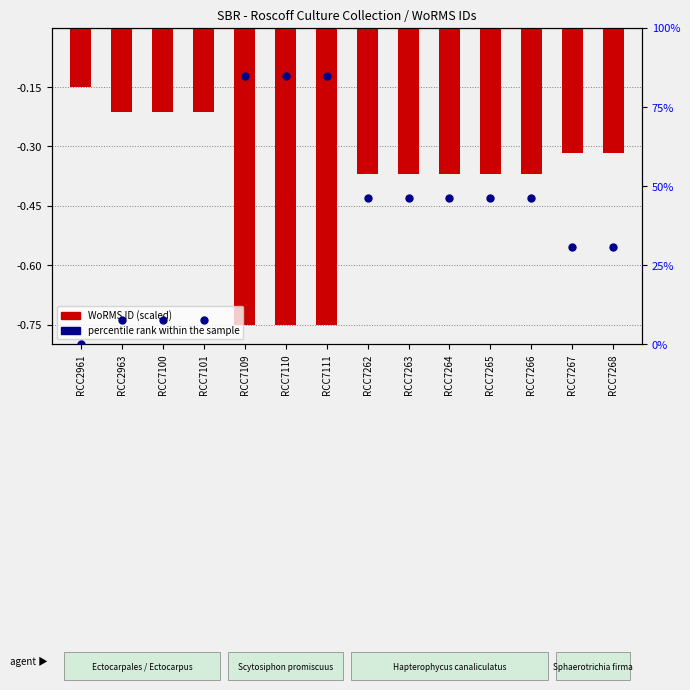

What is the change in value from RCC7266 to RCC7268?

-15.4